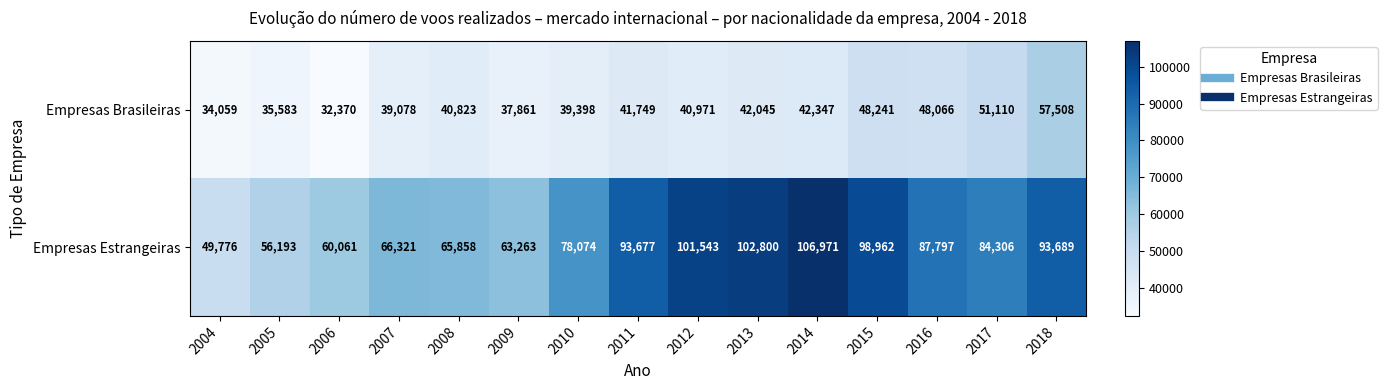

Rank the series by their maximum value, from highest to lowest.

Empresas Estrangeiras, Empresas Brasileiras